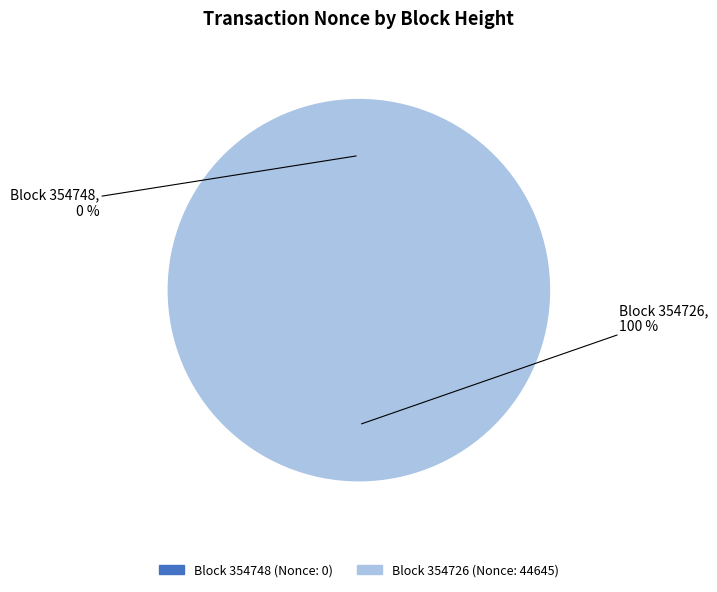

What percentage do 354748 and 354726 together represent?

100.0%